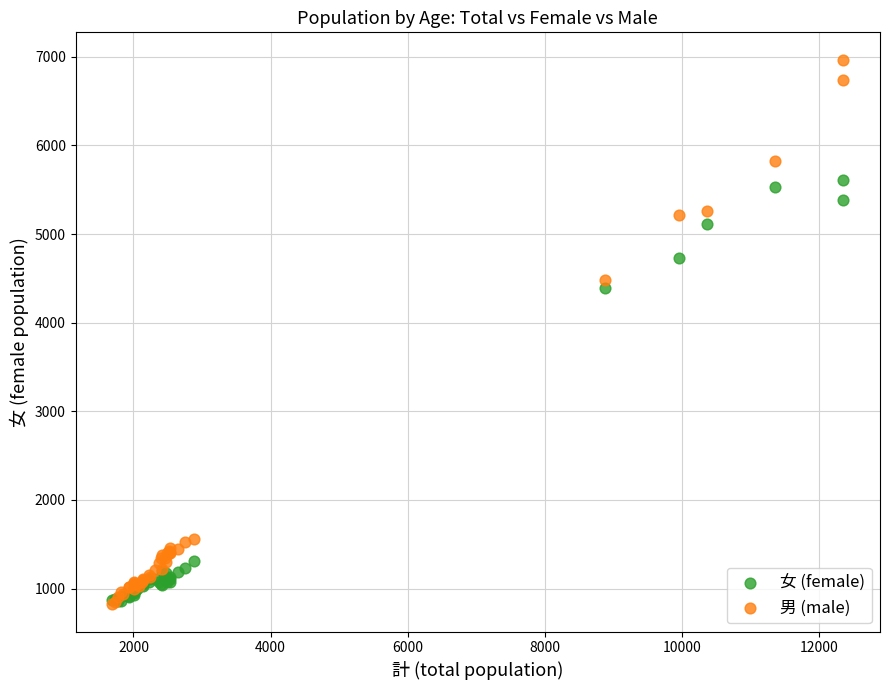

What are all the series names shown in the legend?

女 (female), 男 (male)